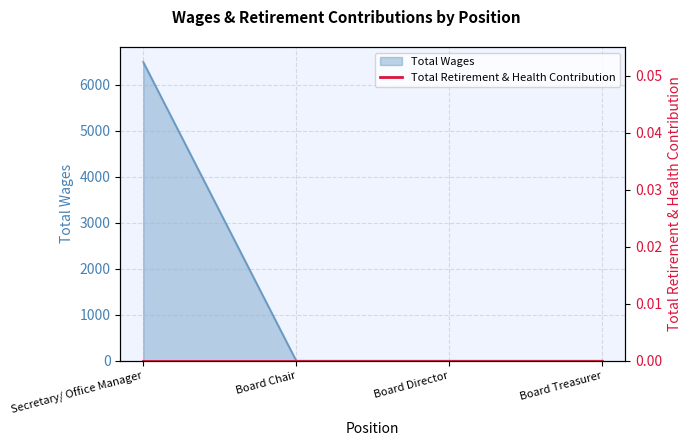

Rank the categories by value from highest to lowest.

Secretary/ Office Manager, Board Chair, Board Director, Board Treasurer